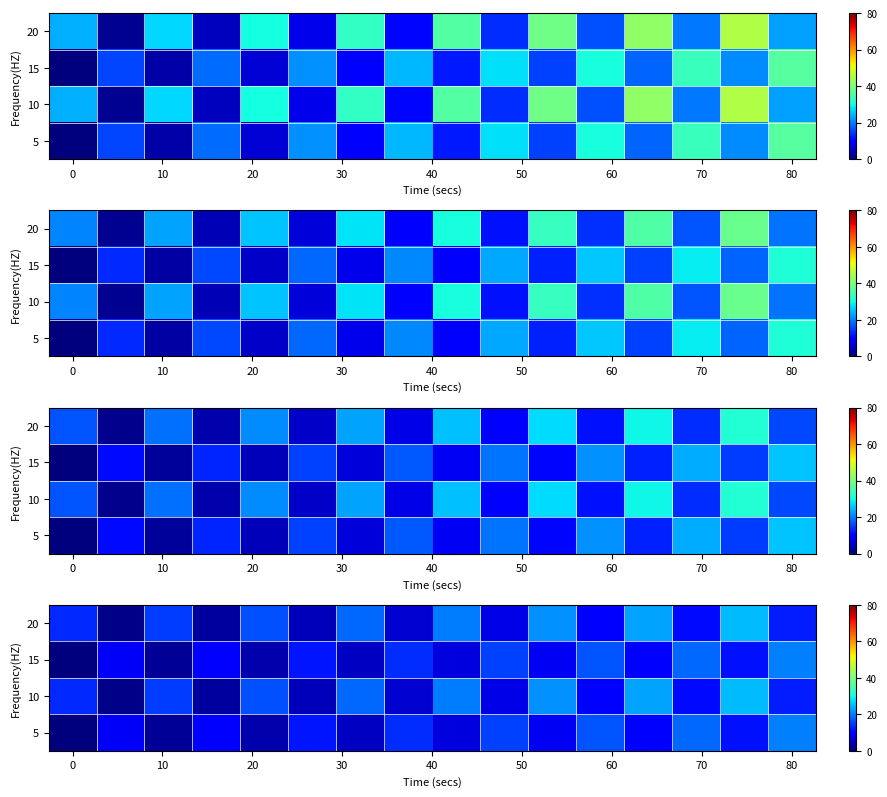

How many positive values does the 5 series have?

15